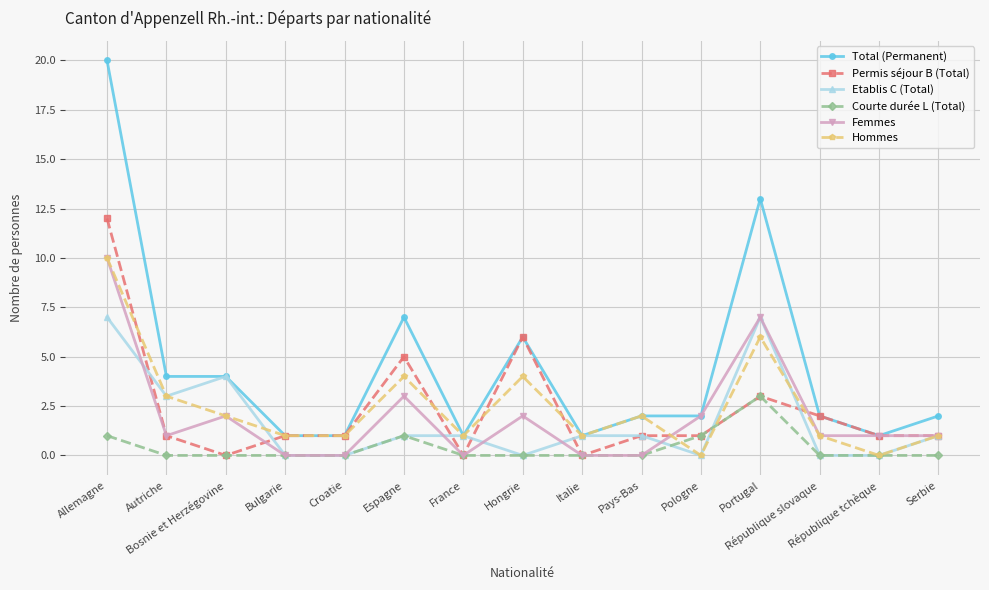

Which series has the largest total across all categories?

Total (Permanent)